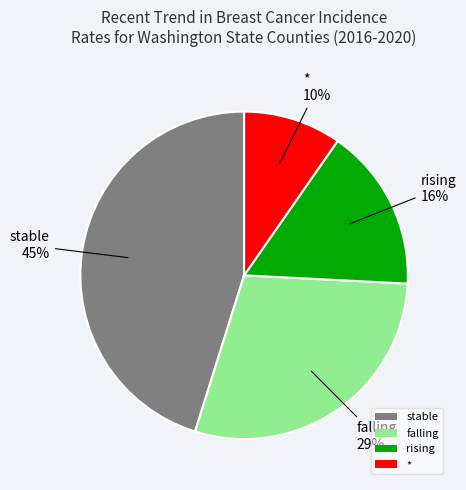

Does falling represent more than half of the total?

No